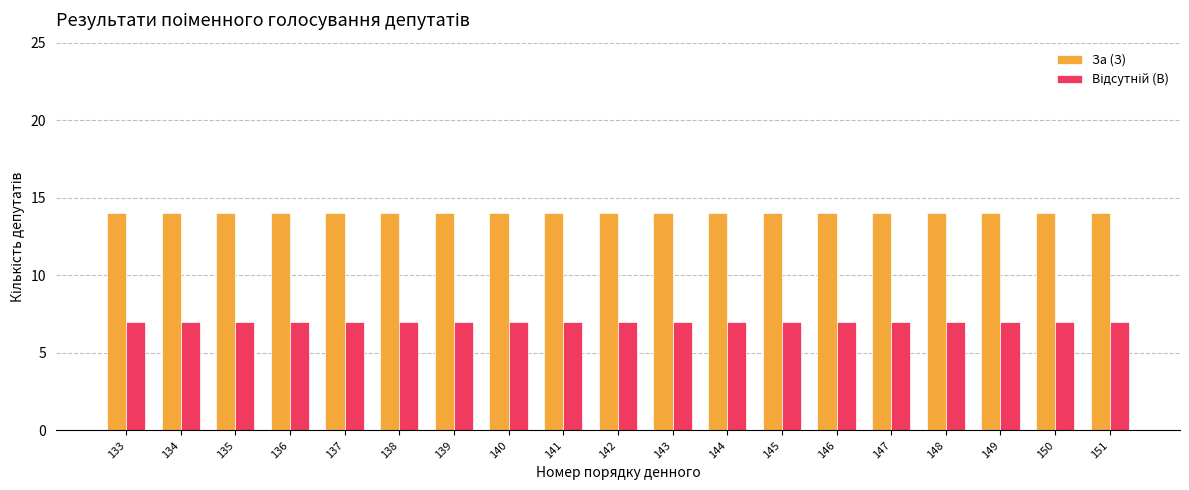

How many groups of bars are there?

19